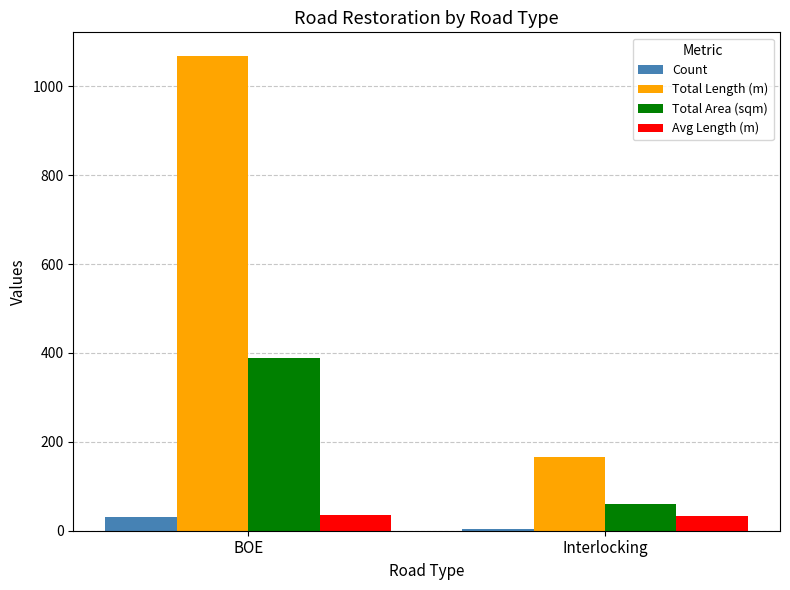

What is the smallest value displayed?

5.0